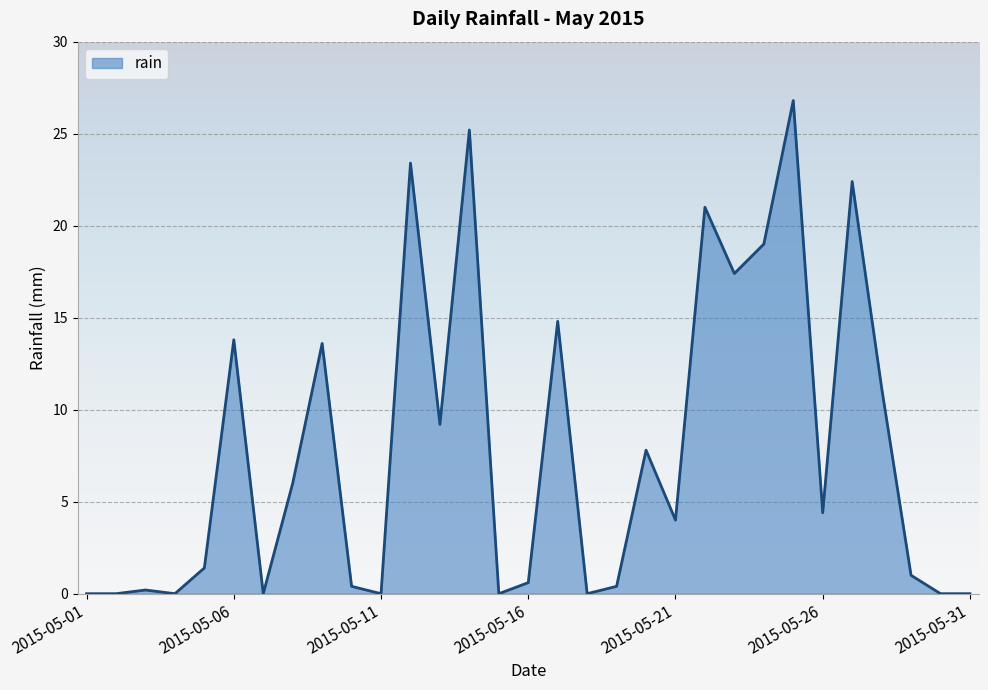

What is the difference between the maximum and minimum values?

26.8